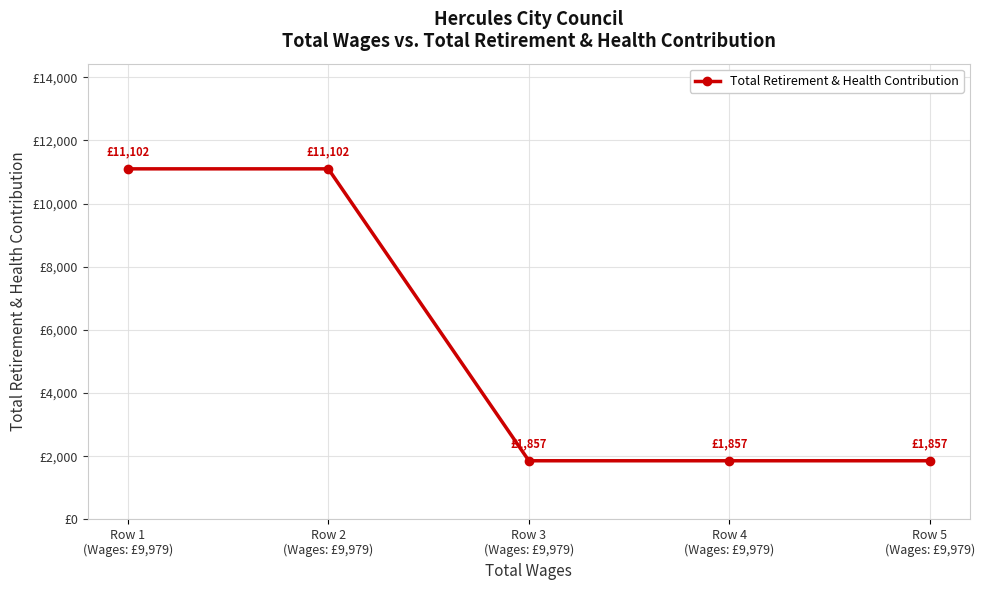

Reading left to right, list all the values displayed in this chart.

11102	11102	1857	1857	1857